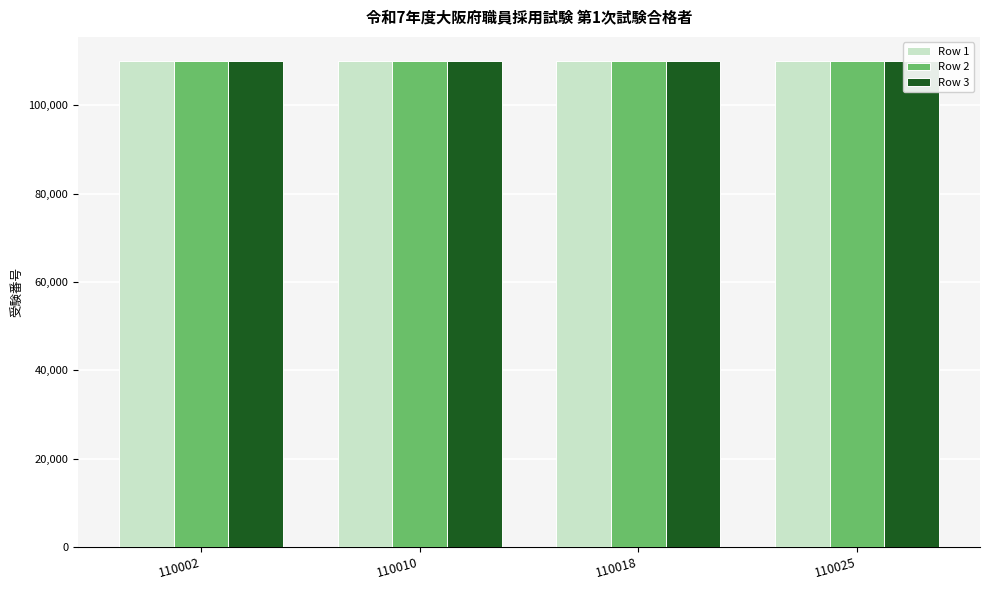

Which label corresponds to the largest value in the chart?

110025